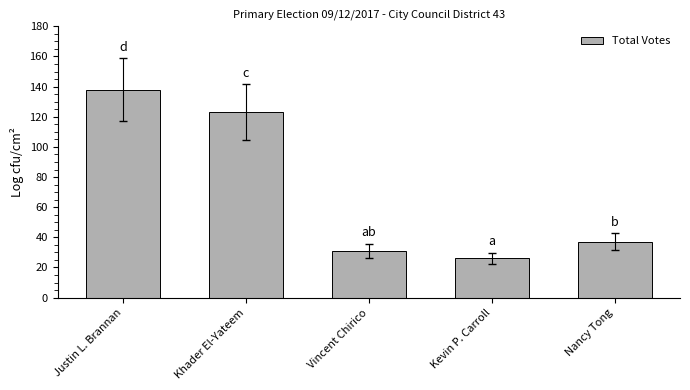

How many values are below 37?

2